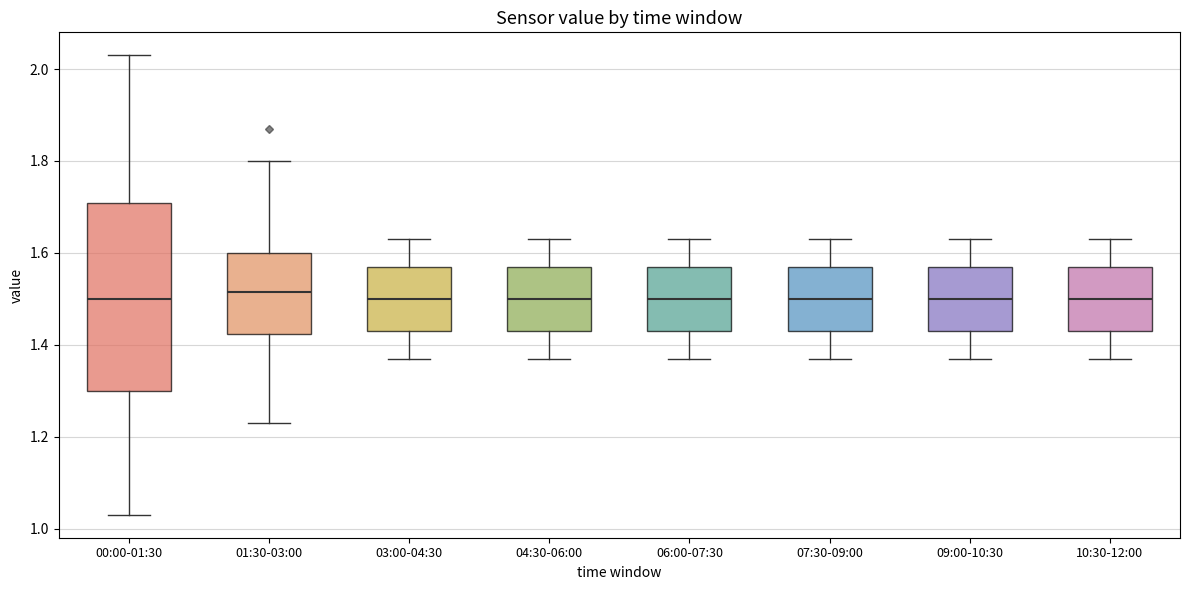

Reading left to right, read every box against the y-axis: the position of its median line, the range the box covers, and the ends of its whiskers. The values are not printed on the chart, so give them approximately, as read against the axis.

00:00-01:30: median 1.50, box 1.30 to 1.70, whiskers 1.04 to 2.04
01:30-03:00: median 1.52, box 1.42 to 1.60, whiskers 1.24 to 1.80
03:00-04:30: median 1.50, box 1.44 to 1.58, whiskers 1.38 to 1.64
04:30-06:00: median 1.50, box 1.44 to 1.58, whiskers 1.38 to 1.64
06:00-07:30: median 1.50, box 1.44 to 1.58, whiskers 1.38 to 1.64
07:30-09:00: median 1.50, box 1.44 to 1.58, whiskers 1.38 to 1.64
09:00-10:30: median 1.50, box 1.44 to 1.58, whiskers 1.38 to 1.64
10:30-12:00: median 1.50, box 1.44 to 1.58, whiskers 1.38 to 1.64